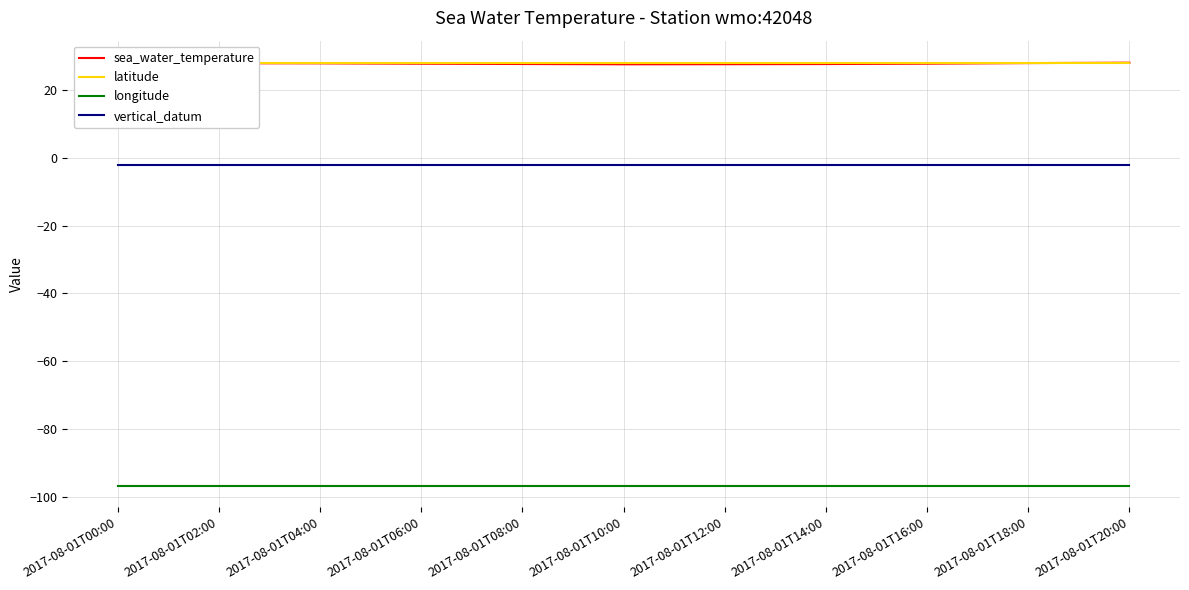

Reading right to left, list all the values displayed in this chart.

sea_water_temperature: 28.1	27.9	27.8	27.6	27.6	27.6	27.7	27.8	27.9	27.9	28.3
latitude: 27.9	27.9	27.9	27.9	27.9	27.9	27.9	27.9	27.9	27.9	27.9
longitude: -96.8	-96.8	-96.8	-96.8	-96.8	-96.8	-96.8	-96.8	-96.8	-96.8	-96.8
vertical_datum: -2.0	-2.0	-2.0	-2.0	-2.0	-2.0	-2.0	-2.0	-2.0	-2.0	-2.0